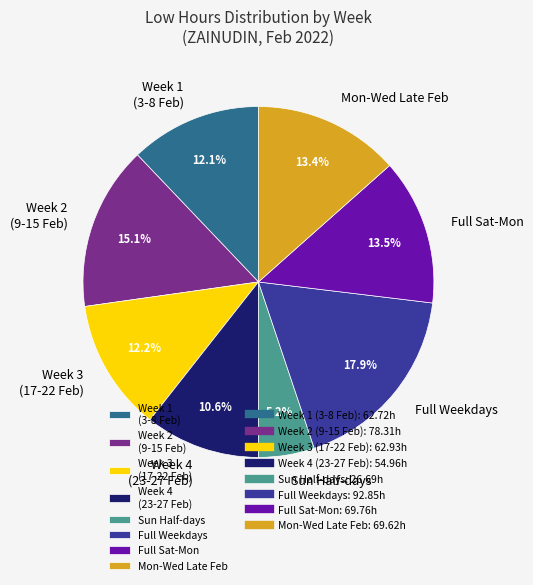

How many segments does this pie chart have?

8